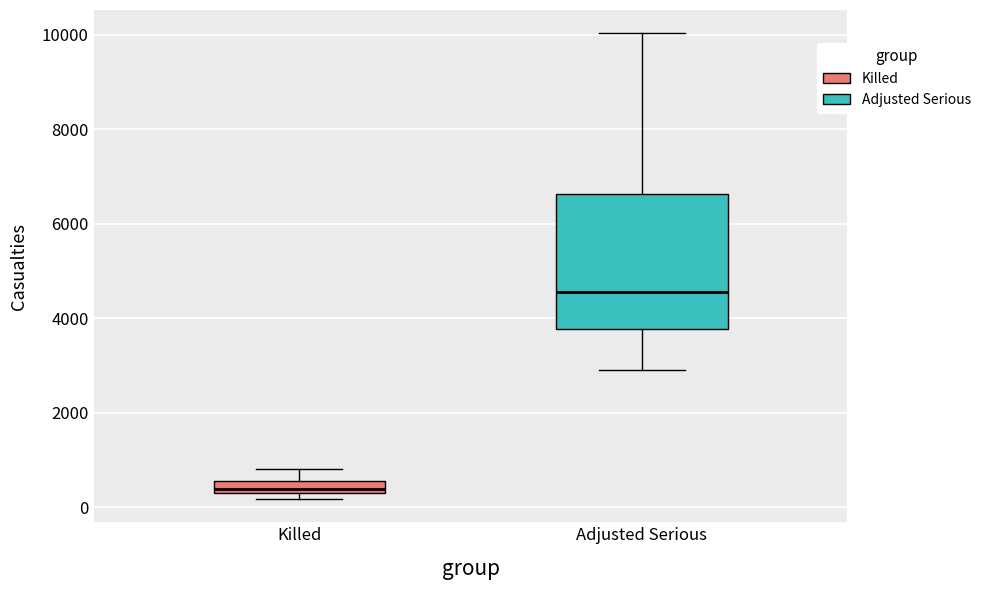

Which box is the tallest, from its lower edge to its upper edge?

Adjusted Serious